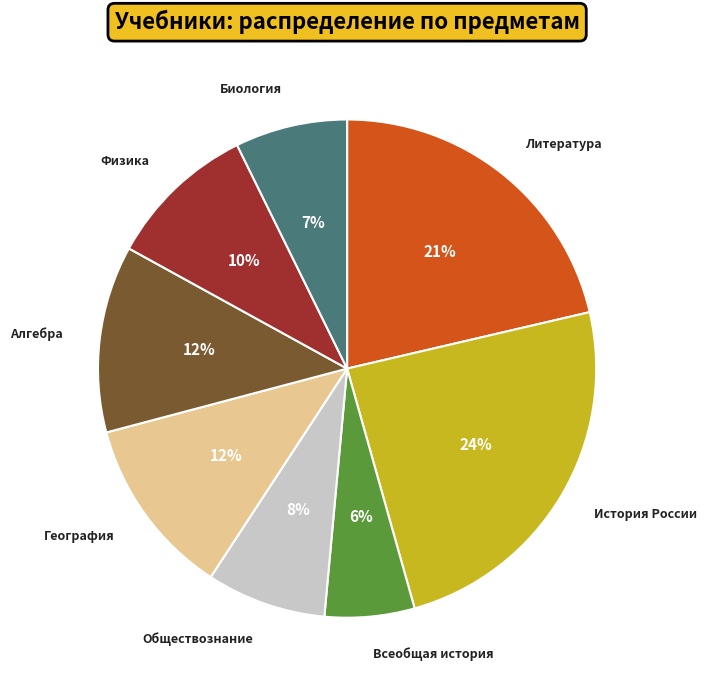

To the nearest percent, what is the difference between the largest and smallest slice percentages?

18%